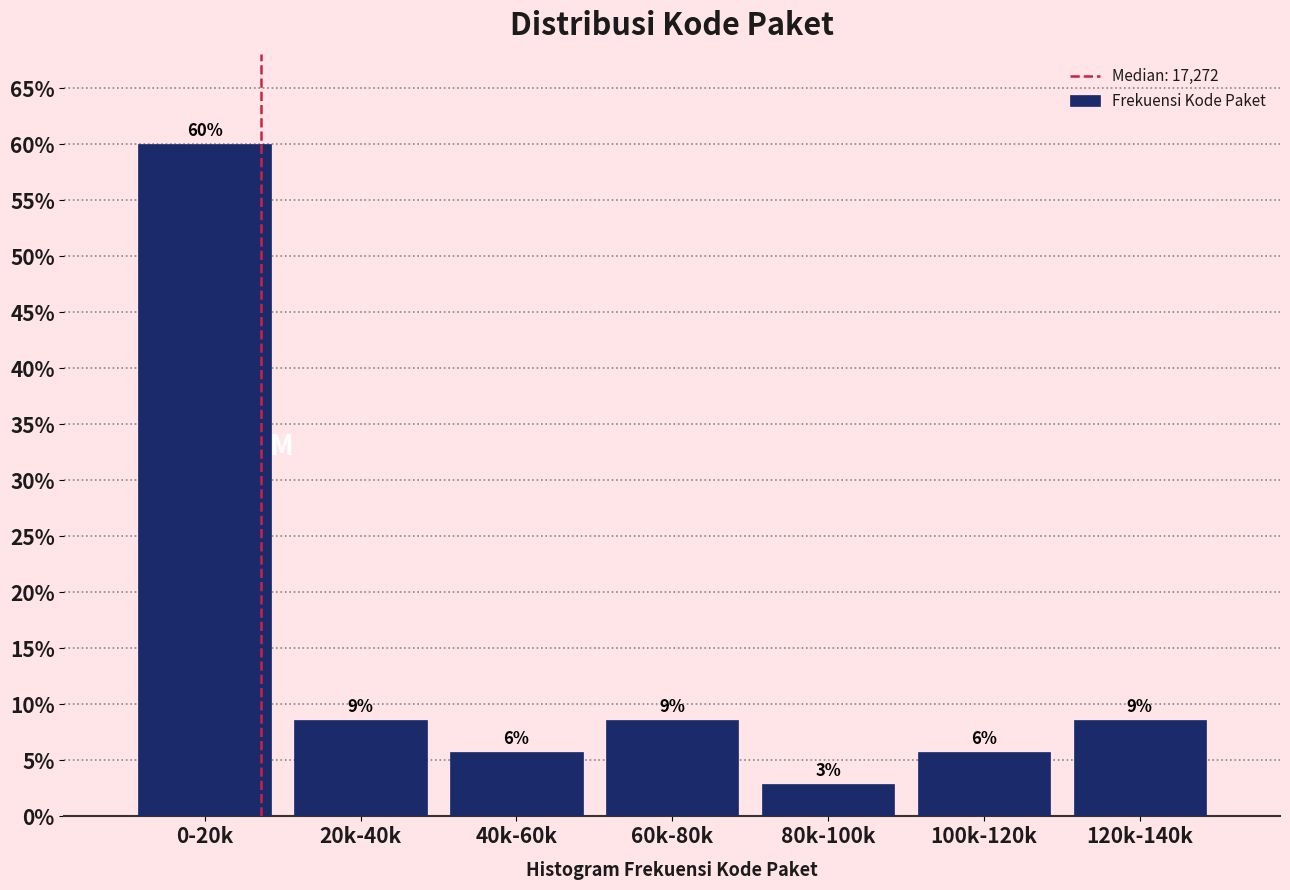

Does the chart contain any negative values?

No